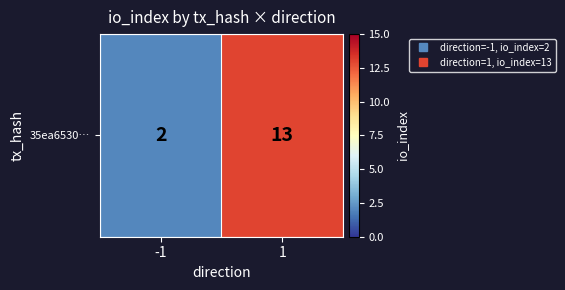

Is it true that the value at 1 is 21?

False